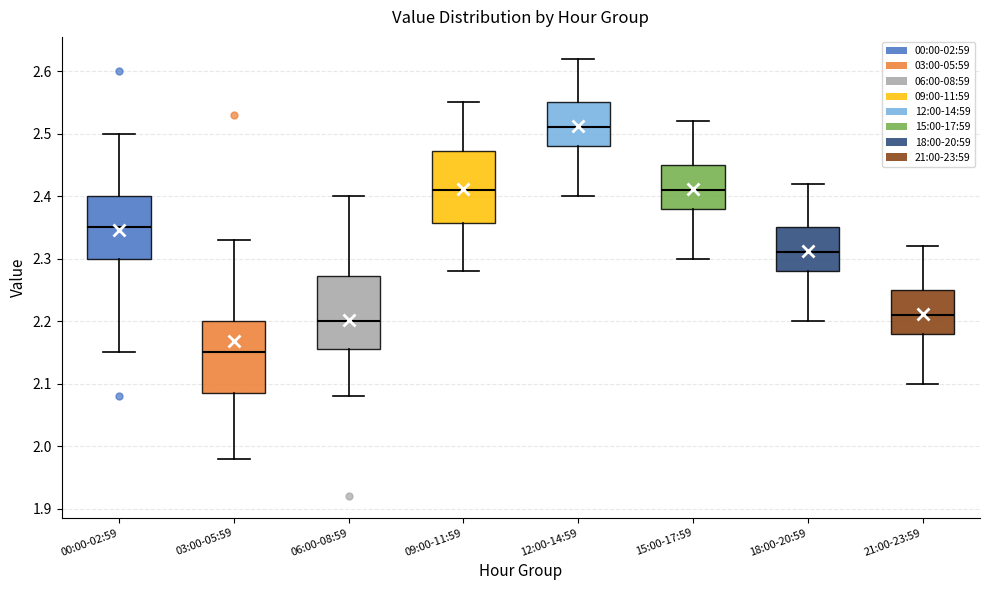

Which box's median line is the highest?

12:00-14:59